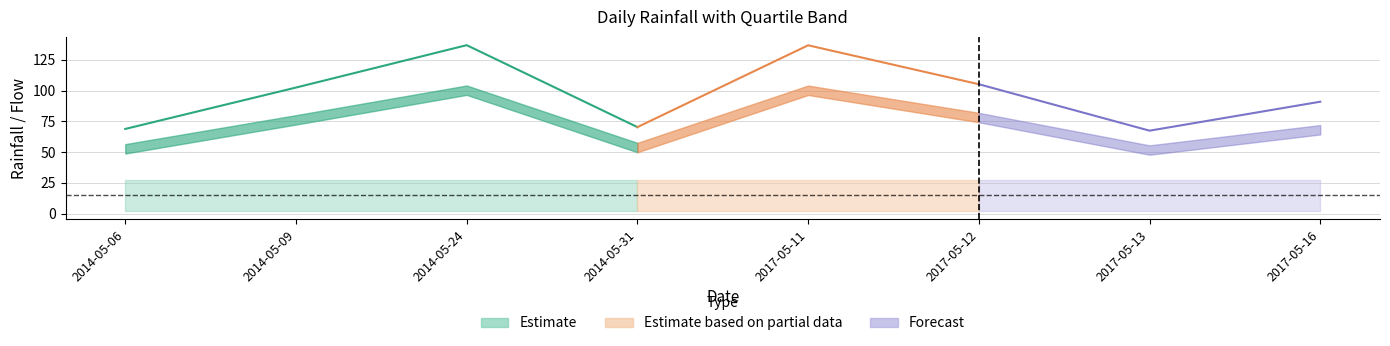

True or false: q3 and q1 cross at least once.

False